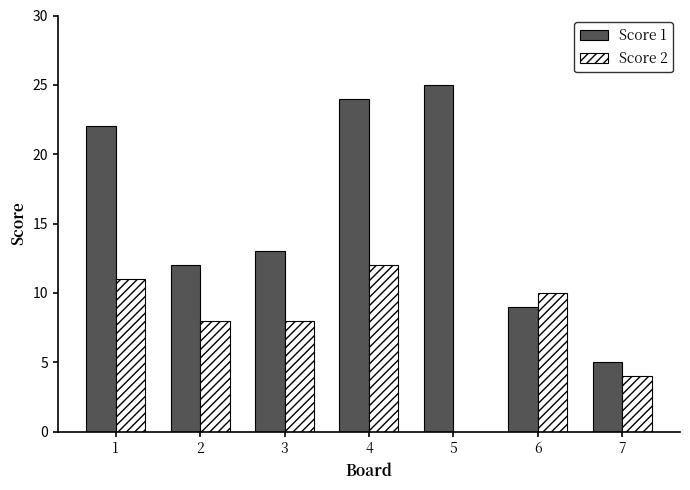

True or false: Score 2 has a value of 2 at 2.

False